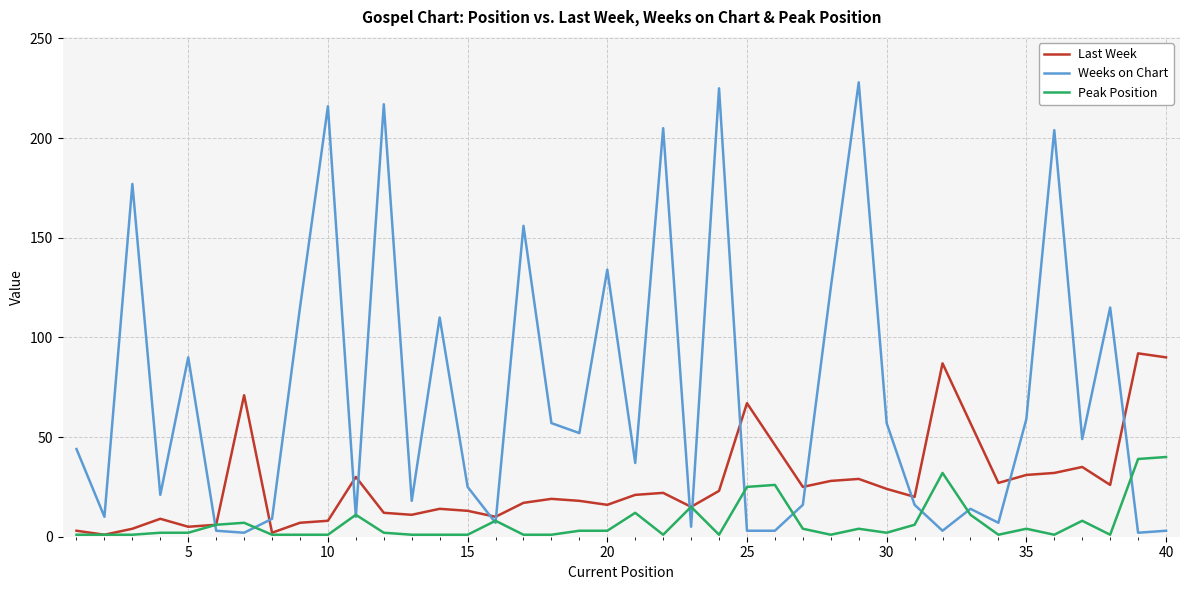

What is the difference between the maximum and second lowest values in the Weeks on Chart series?

226